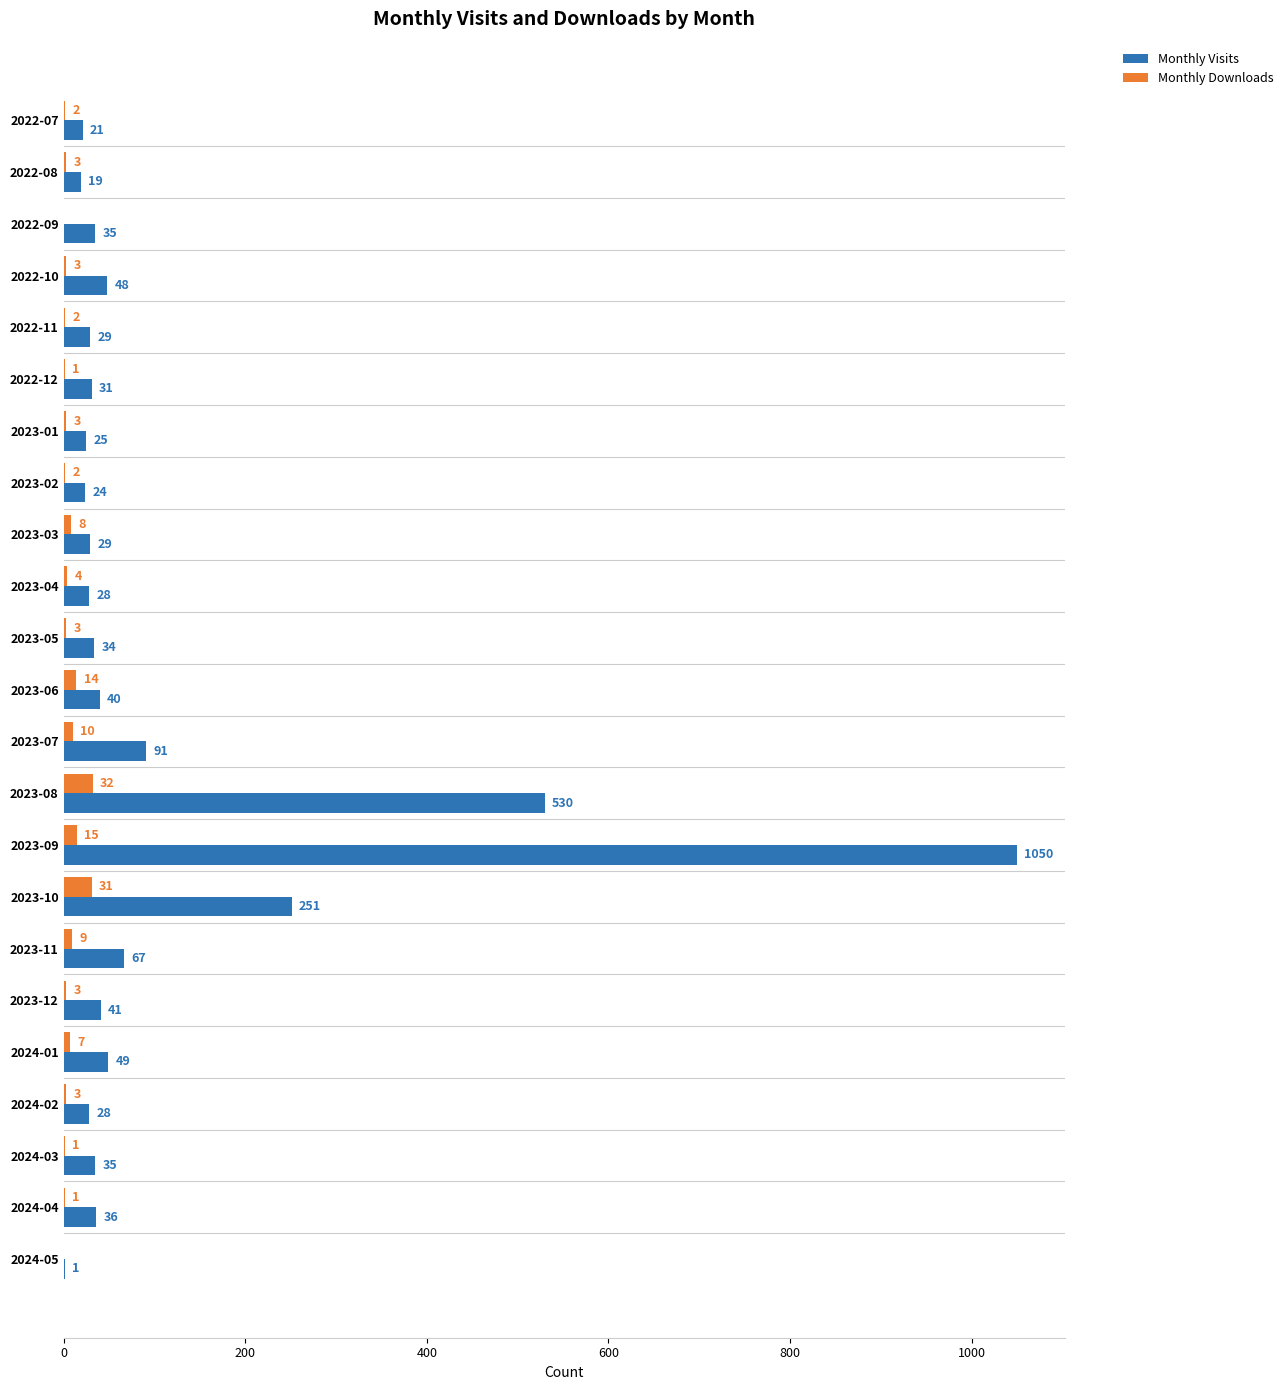

What is the greatest value displayed?

1050